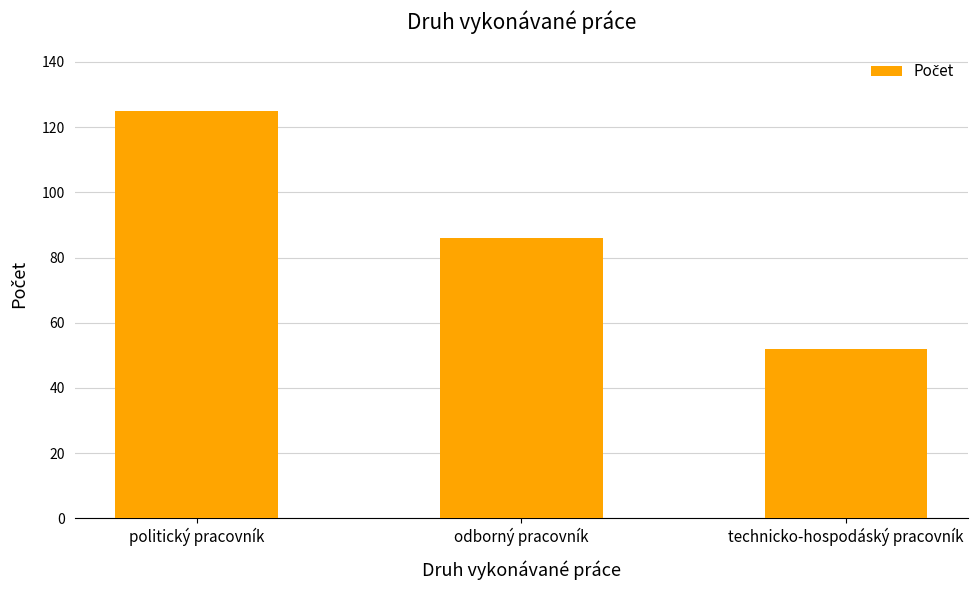

How many bars are there in total?

3